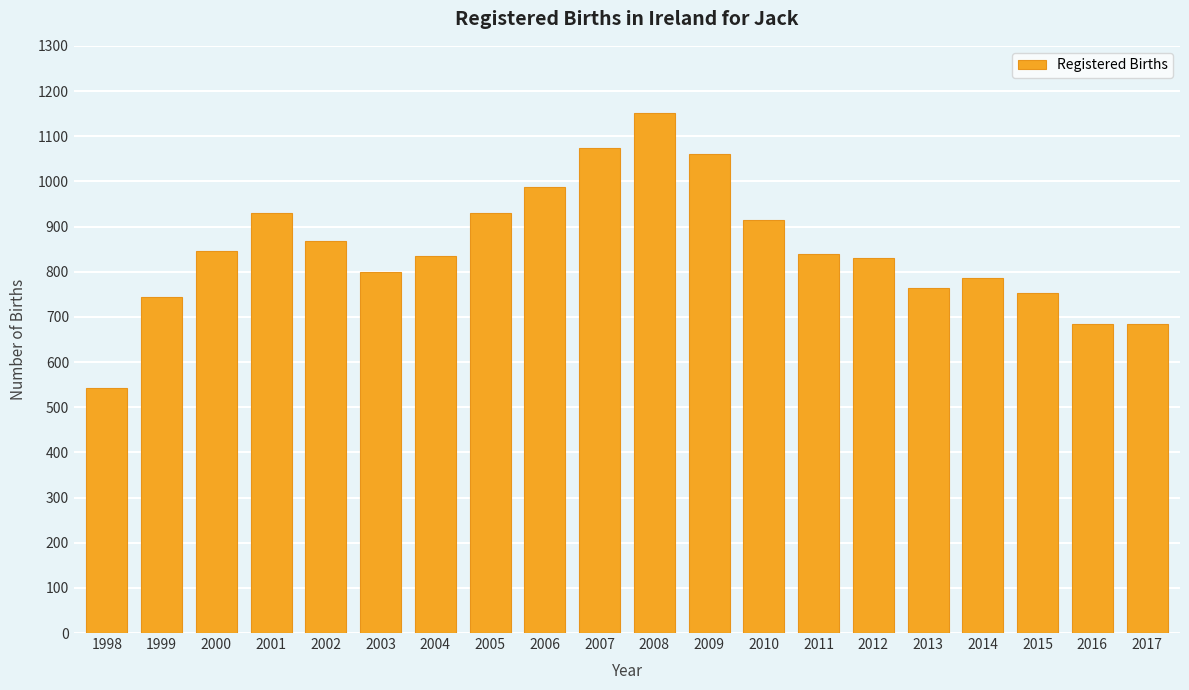

Between 2012 and 1999, which is larger?

2012